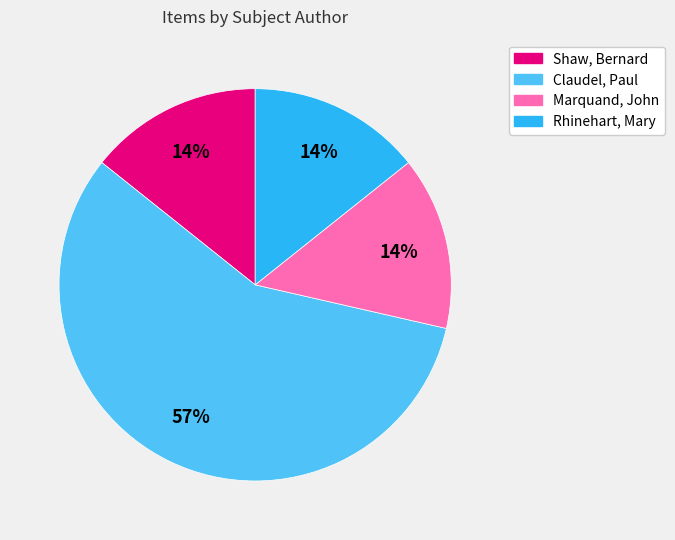

Is it true that Marquand, John is 1% of the pie?

False